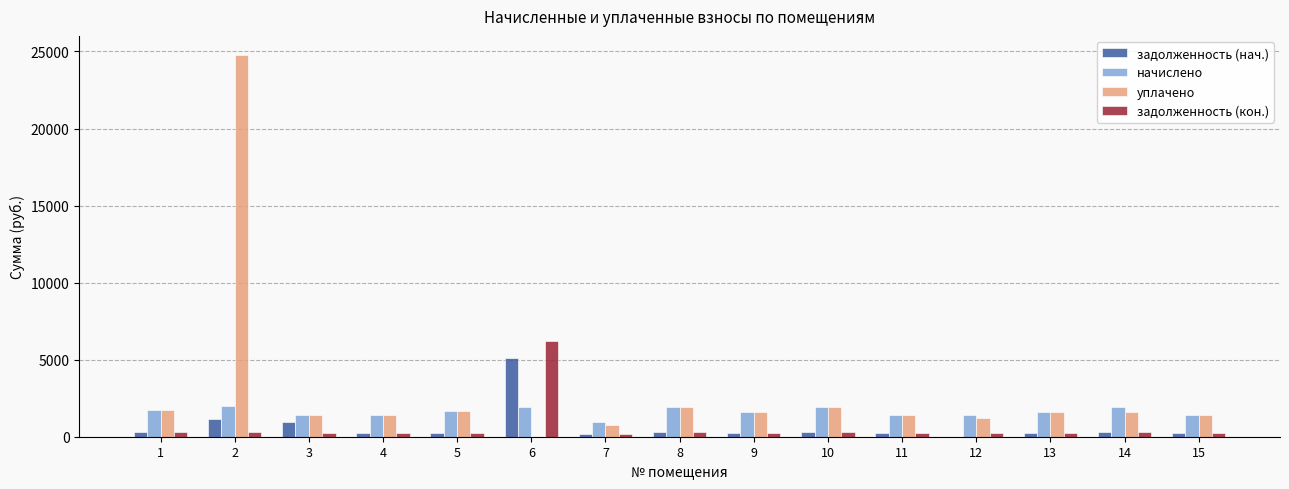

Which series has the widest spread of values?

уплачено